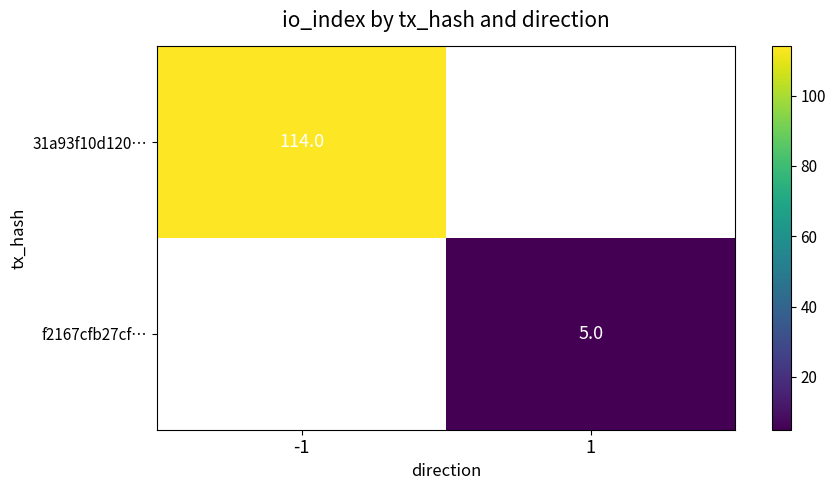

Is the value of f2167cfb27cf… at 1 greater than the value of 31a93f10d120… at -1?

No